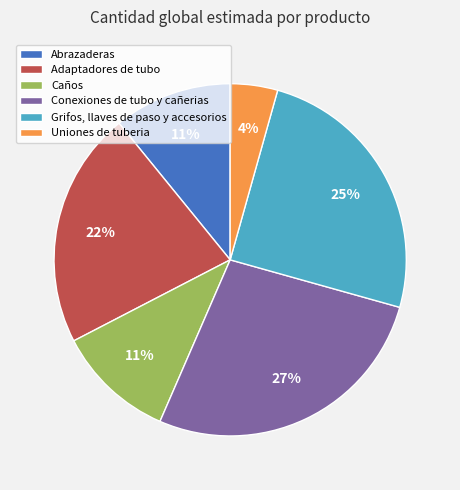

Count the number of slices in the pie.

6